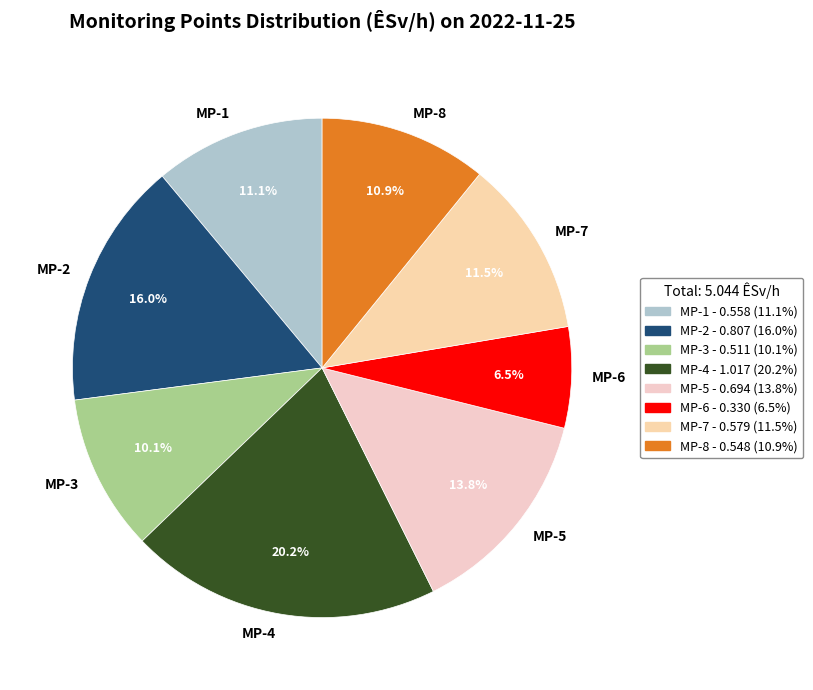

Does any single category account for the majority?

No